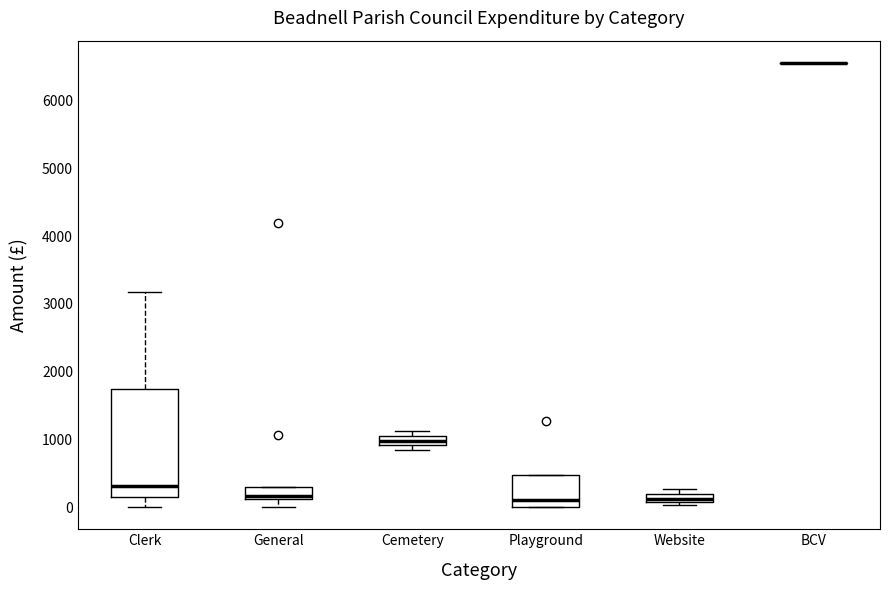

Which box is the tallest, from its lower edge to its upper edge?

Clerk